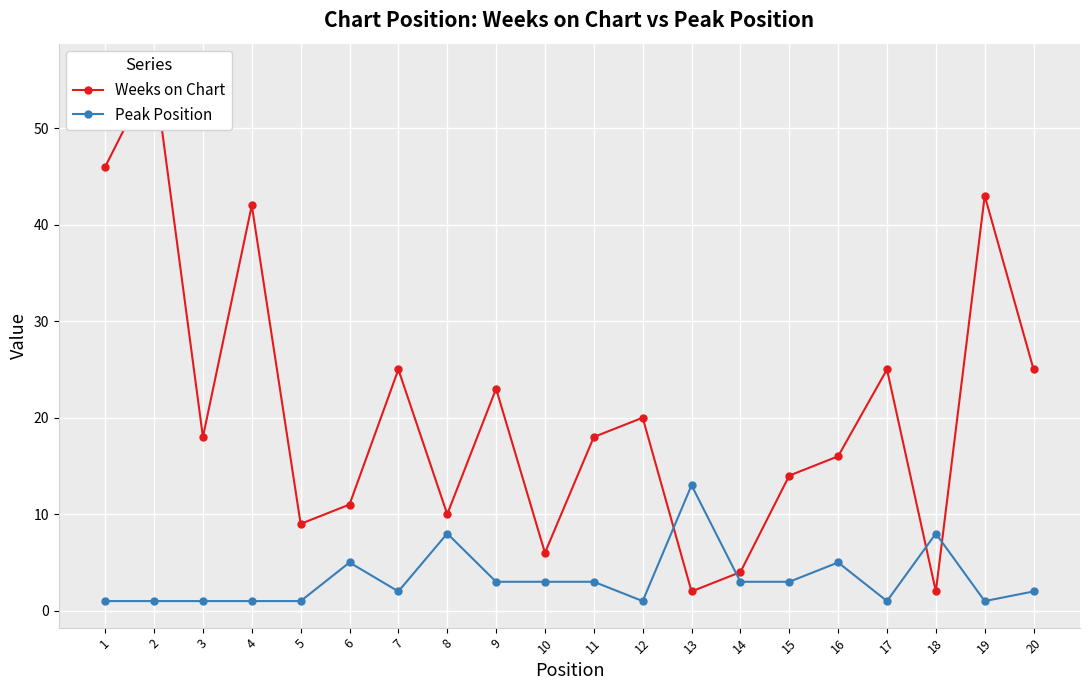

List the labels in order of Weeks on Chart value, largest first.

2, 1, 19, 4, 7, 17, 20, 9, 12, 3, 11, 16, 15, 6, 8, 5, 10, 14, 13, 18